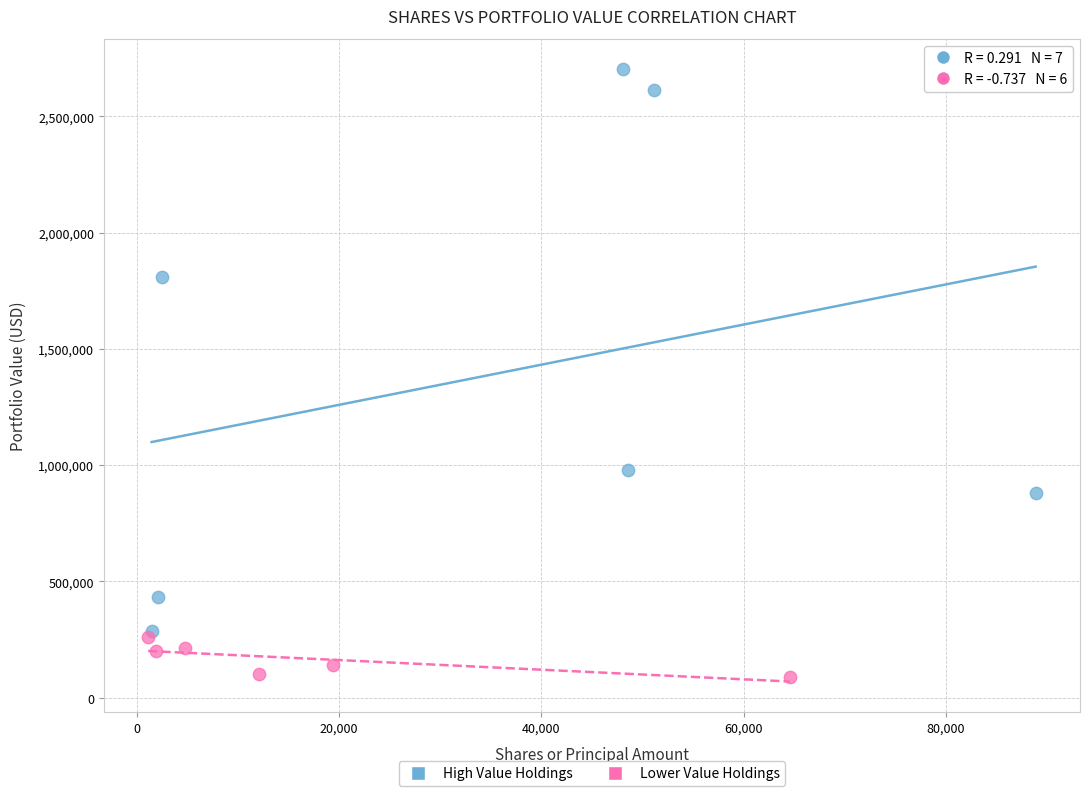

Which series has the largest Y range (max minus min)?

High Value Holdings